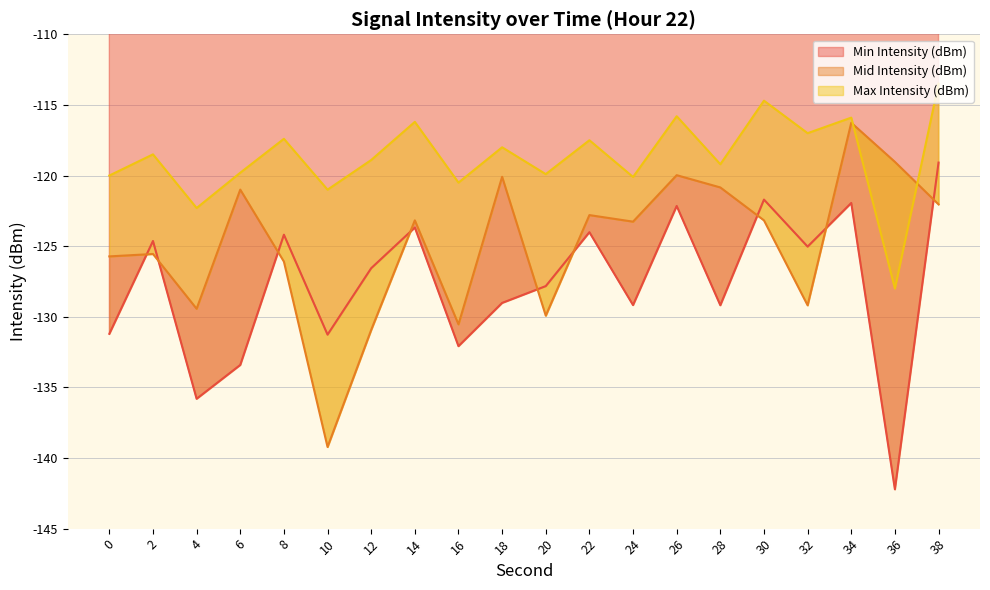

What is the difference between the maximum and second lowest values in the Mid Intensity (dBm) series?

14.7